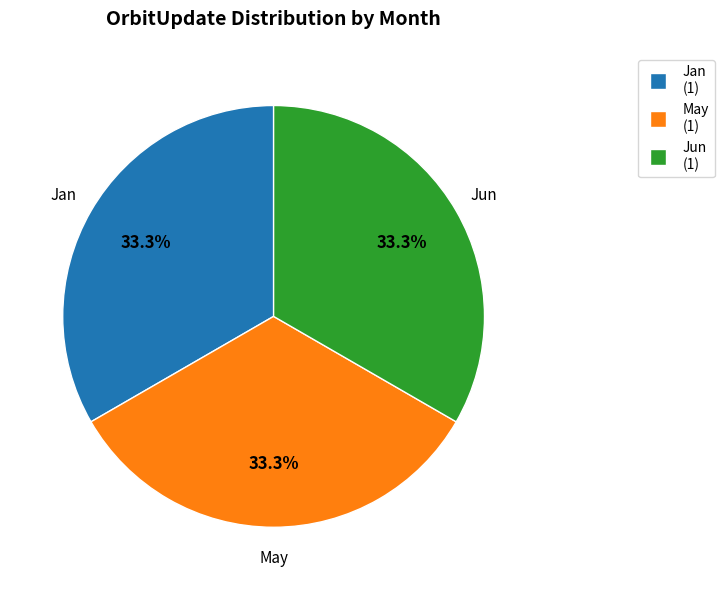

Does any single category account for the majority?

No